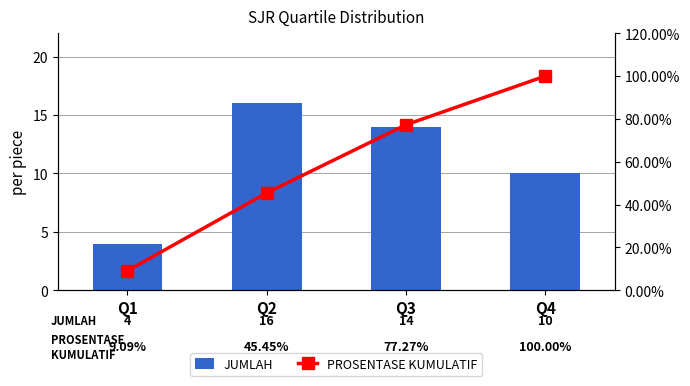

Which series has the widest spread of values?

PROSENTASE KUMULATIF